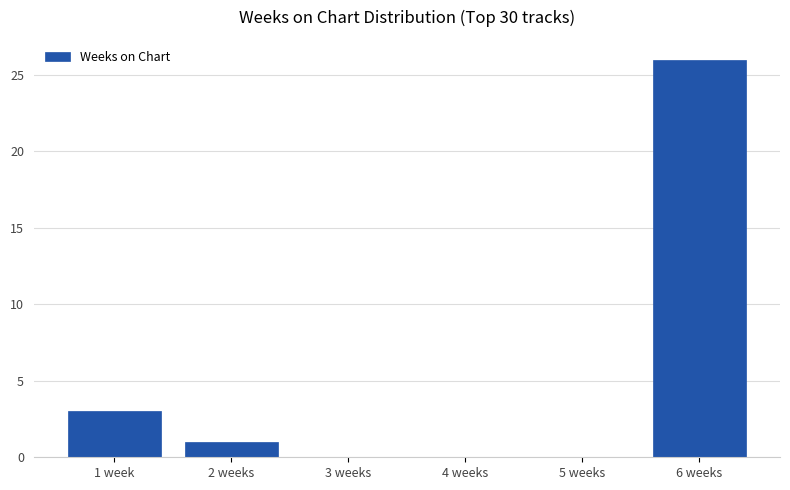

What is the change in value from 5 weeks to 6 weeks?

+26